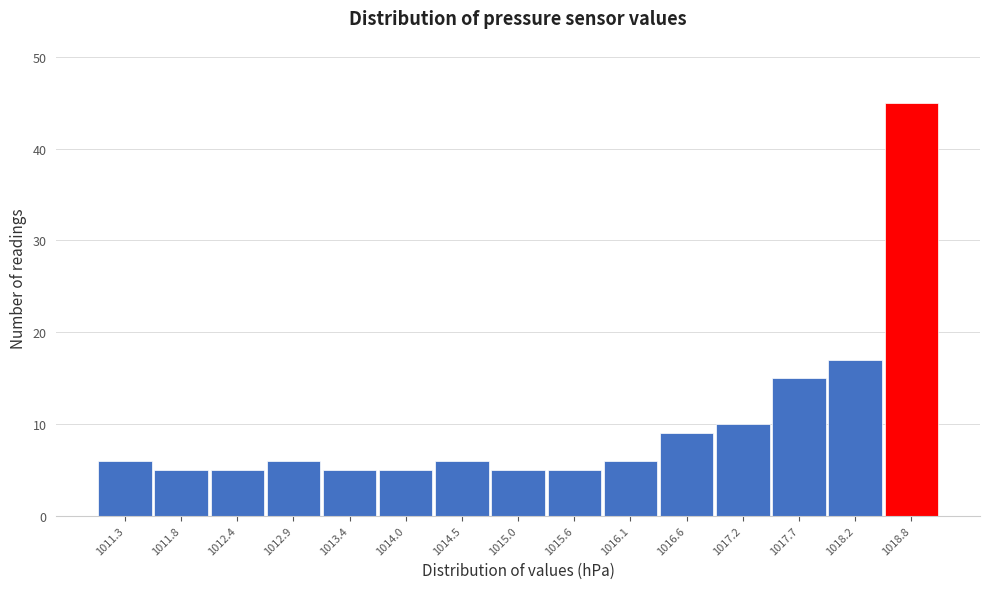

Reading left to right, extract all data points from this chart.

6	5	5	6	5	5	6	5	5	6	9	10	15	17	45